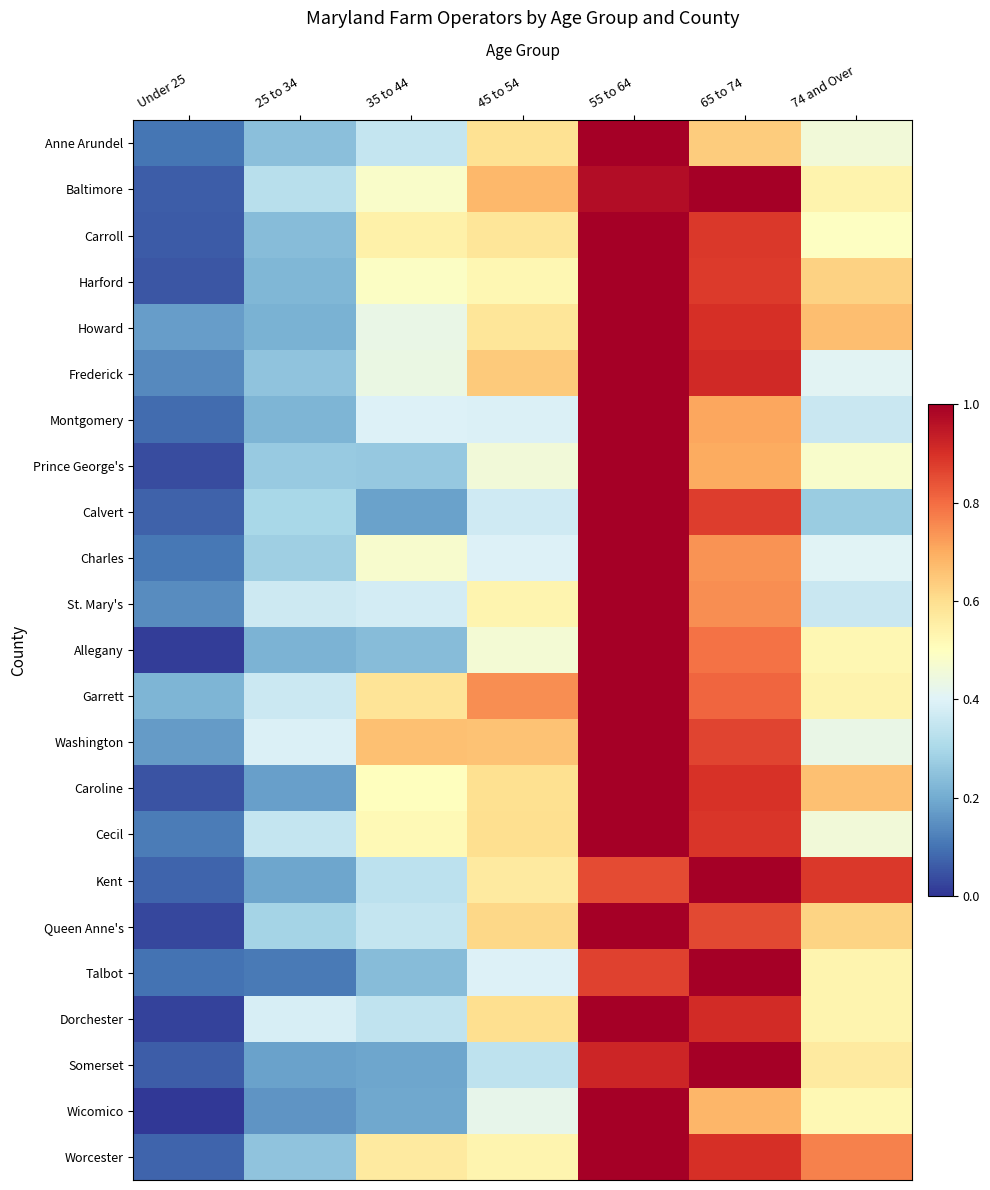

Reading left to right, what are all the values shown in this chart?

Anne Arundel: Under 25=0.1	25 to 34=0.2	35 to 44=0.3	45 to 54=0.6	55 to 64=1.0	65 to 74=0.6	74 and Over=0.5
Baltimore: Under 25=0.1	25 to 34=0.3	35 to 44=0.5	45 to 54=0.7	55 to 64=1.0	65 to 74=1.0	74 and Over=0.5
Carroll: Under 25=0.1	25 to 34=0.2	35 to 44=0.5	45 to 54=0.6	55 to 64=1.0	65 to 74=0.9	74 and Over=0.5
Harford: Under 25=0.1	25 to 34=0.2	35 to 44=0.5	45 to 54=0.5	55 to 64=1.0	65 to 74=0.9	74 and Over=0.6
Howard: Under 25=0.2	25 to 34=0.2	35 to 44=0.4	45 to 54=0.6	55 to 64=1.0	65 to 74=0.9	74 and Over=0.7
Frederick: Under 25=0.1	25 to 34=0.3	35 to 44=0.4	45 to 54=0.6	55 to 64=1.0	65 to 74=0.9	74 and Over=0.4
Montgomery: Under 25=0.1	25 to 34=0.2	35 to 44=0.4	45 to 54=0.4	55 to 64=1.0	65 to 74=0.7	74 and Over=0.4
Prince George's: Under 25=0.0	25 to 34=0.3	35 to 44=0.3	45 to 54=0.5	55 to 64=1.0	65 to 74=0.7	74 and Over=0.5
Calvert: Under 25=0.1	25 to 34=0.3	35 to 44=0.2	45 to 54=0.4	55 to 64=1.0	65 to 74=0.9	74 and Over=0.3
Charles: Under 25=0.1	25 to 34=0.3	35 to 44=0.5	45 to 54=0.4	55 to 64=1.0	65 to 74=0.7	74 and Over=0.4
St. Mary's: Under 25=0.1	25 to 34=0.4	35 to 44=0.4	45 to 54=0.5	55 to 64=1.0	65 to 74=0.7	74 and Over=0.4
Allegany: Under 25=0.0	25 to 34=0.2	35 to 44=0.2	45 to 54=0.5	55 to 64=1.0	65 to 74=0.8	74 and Over=0.5
Garrett: Under 25=0.2	25 to 34=0.4	35 to 44=0.6	45 to 54=0.7	55 to 64=1.0	65 to 74=0.8	74 and Over=0.5
Washington: Under 25=0.2	25 to 34=0.4	35 to 44=0.7	45 to 54=0.7	55 to 64=1.0	65 to 74=0.9	74 and Over=0.4
Caroline: Under 25=0.0	25 to 34=0.2	35 to 44=0.5	45 to 54=0.6	55 to 64=1.0	65 to 74=0.9	74 and Over=0.7
Cecil: Under 25=0.1	25 to 34=0.3	35 to 44=0.5	45 to 54=0.6	55 to 64=1.0	65 to 74=0.9	74 and Over=0.5
Kent: Under 25=0.1	25 to 34=0.2	35 to 44=0.3	45 to 54=0.6	55 to 64=0.9	65 to 74=1.0	74 and Over=0.9
Queen Anne's: Under 25=0.0	25 to 34=0.3	35 to 44=0.4	45 to 54=0.6	55 to 64=1.0	65 to 74=0.9	74 and Over=0.6
Talbot: Under 25=0.1	25 to 34=0.1	35 to 44=0.2	45 to 54=0.4	55 to 64=0.9	65 to 74=1.0	74 and Over=0.5
Dorchester: Under 25=0.0	25 to 34=0.4	35 to 44=0.3	45 to 54=0.6	55 to 64=1.0	65 to 74=0.9	74 and Over=0.5
Somerset: Under 25=0.1	25 to 34=0.2	35 to 44=0.2	45 to 54=0.3	55 to 64=0.9	65 to 74=1.0	74 and Over=0.6
Wicomico: Under 25=0.0	25 to 34=0.2	35 to 44=0.2	45 to 54=0.4	55 to 64=1.0	65 to 74=0.7	74 and Over=0.5
Worcester: Under 25=0.1	25 to 34=0.2	35 to 44=0.6	45 to 54=0.5	55 to 64=1.0	65 to 74=0.9	74 and Over=0.8